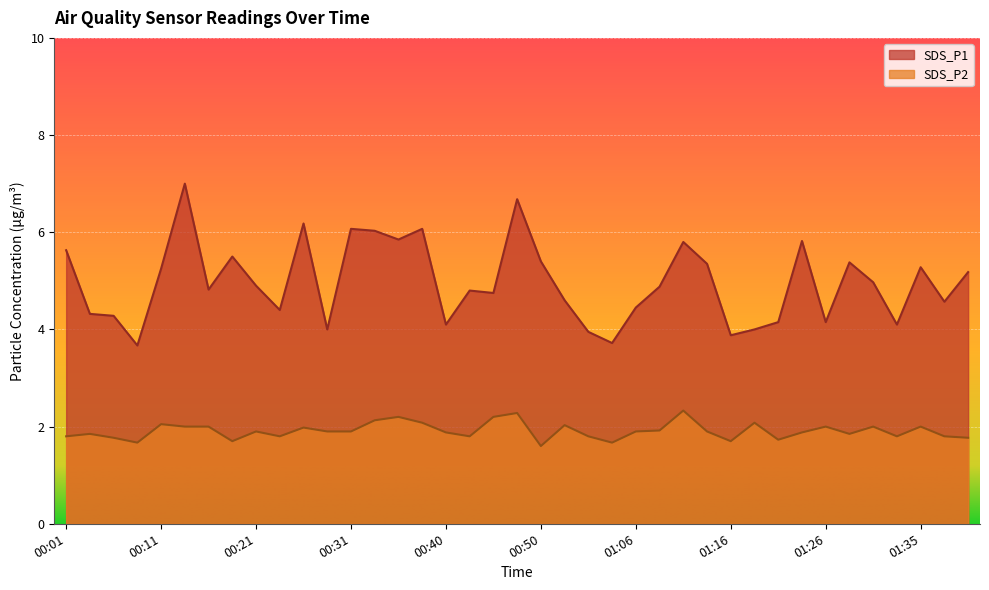

How many lines are shown in the chart?

2